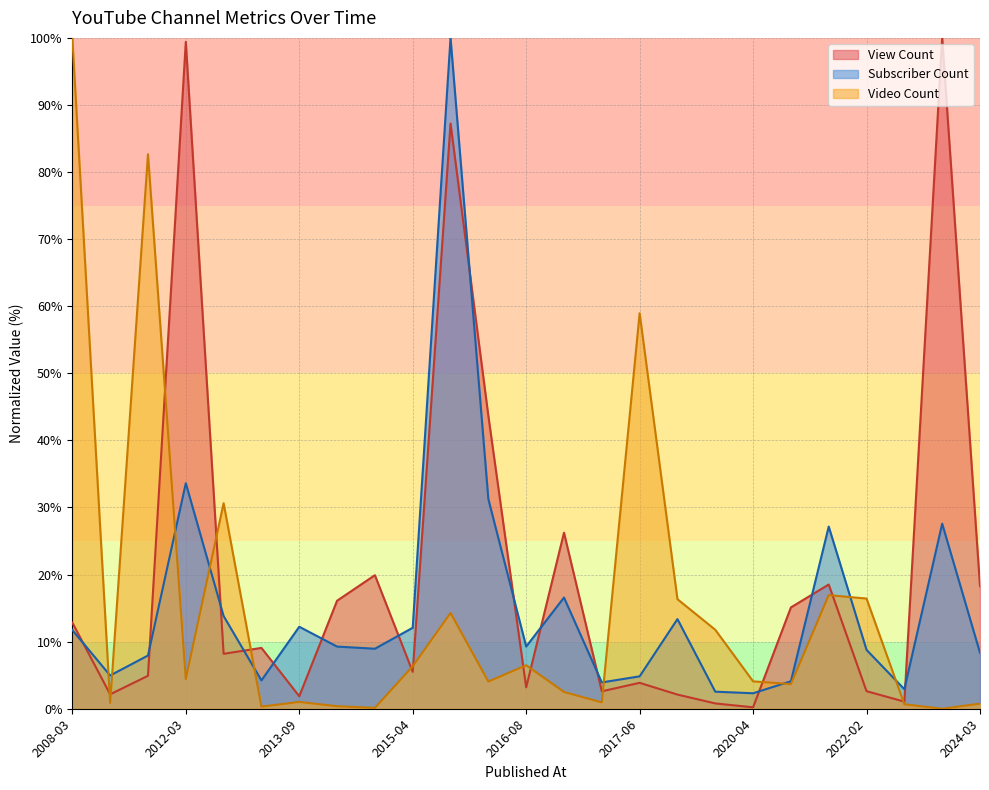

What is the label of the 3rd point from the left?

2011-09-29